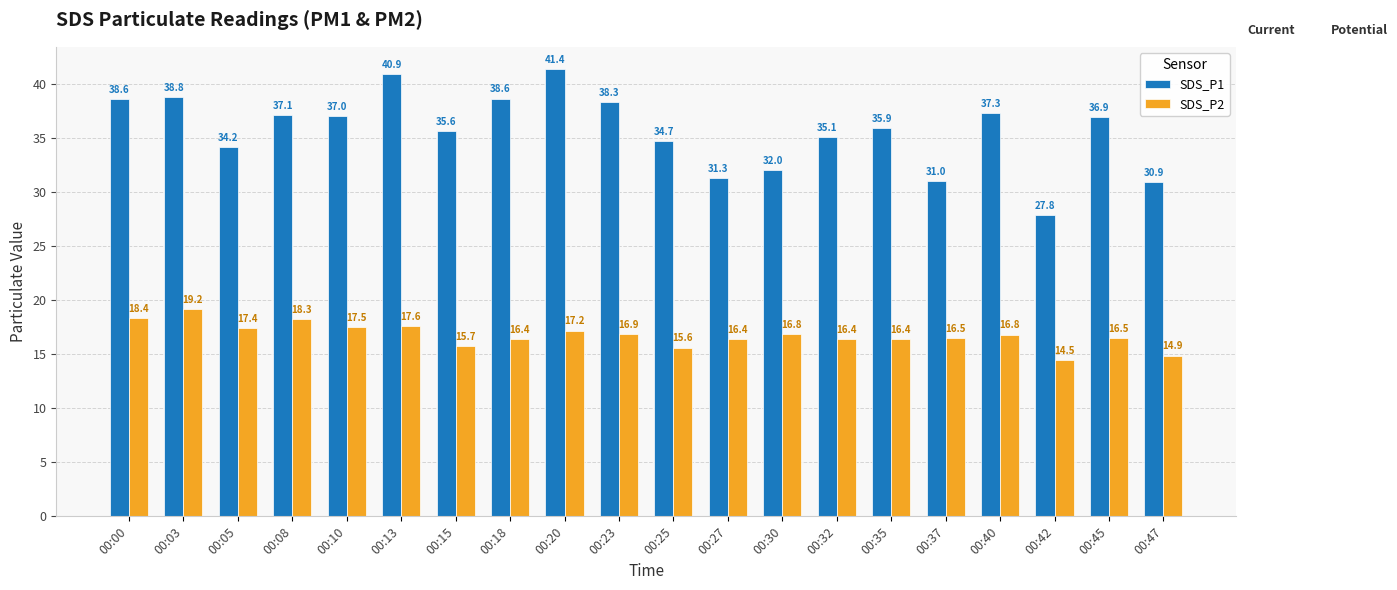

At which category does the chart reach its minimum across all series?

00:42